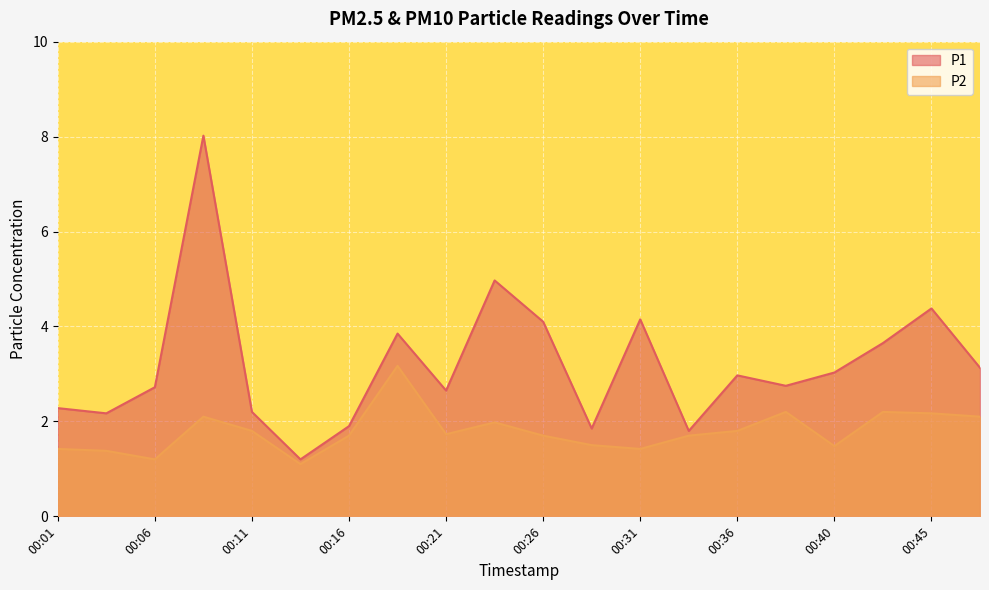

What is the value of the P1 point at the 17th from the left?

3.0